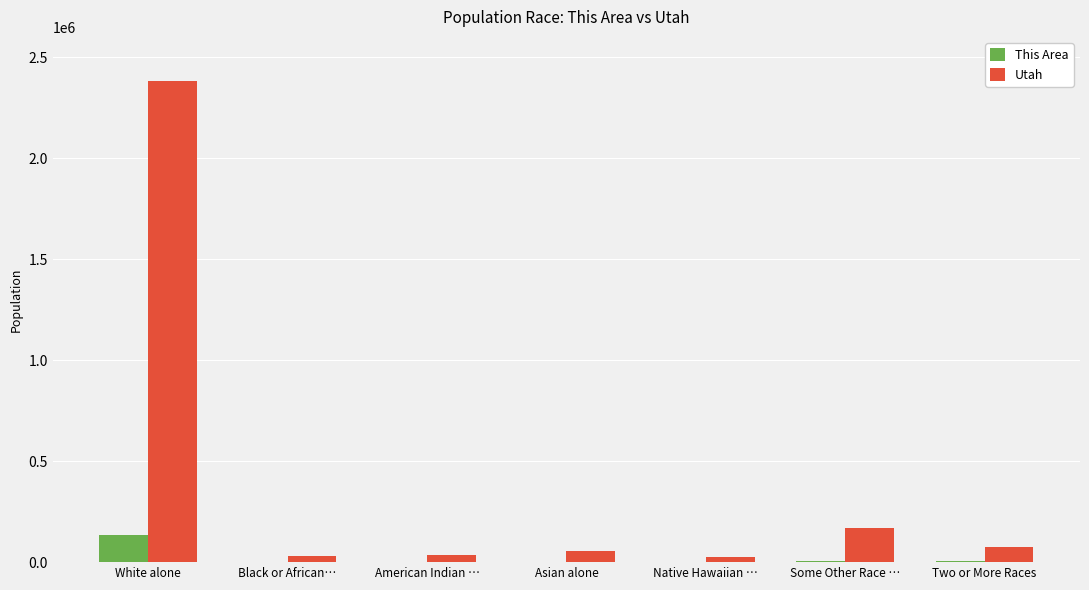

True or false: Utah has a value of 55285 at Asian alone.

True